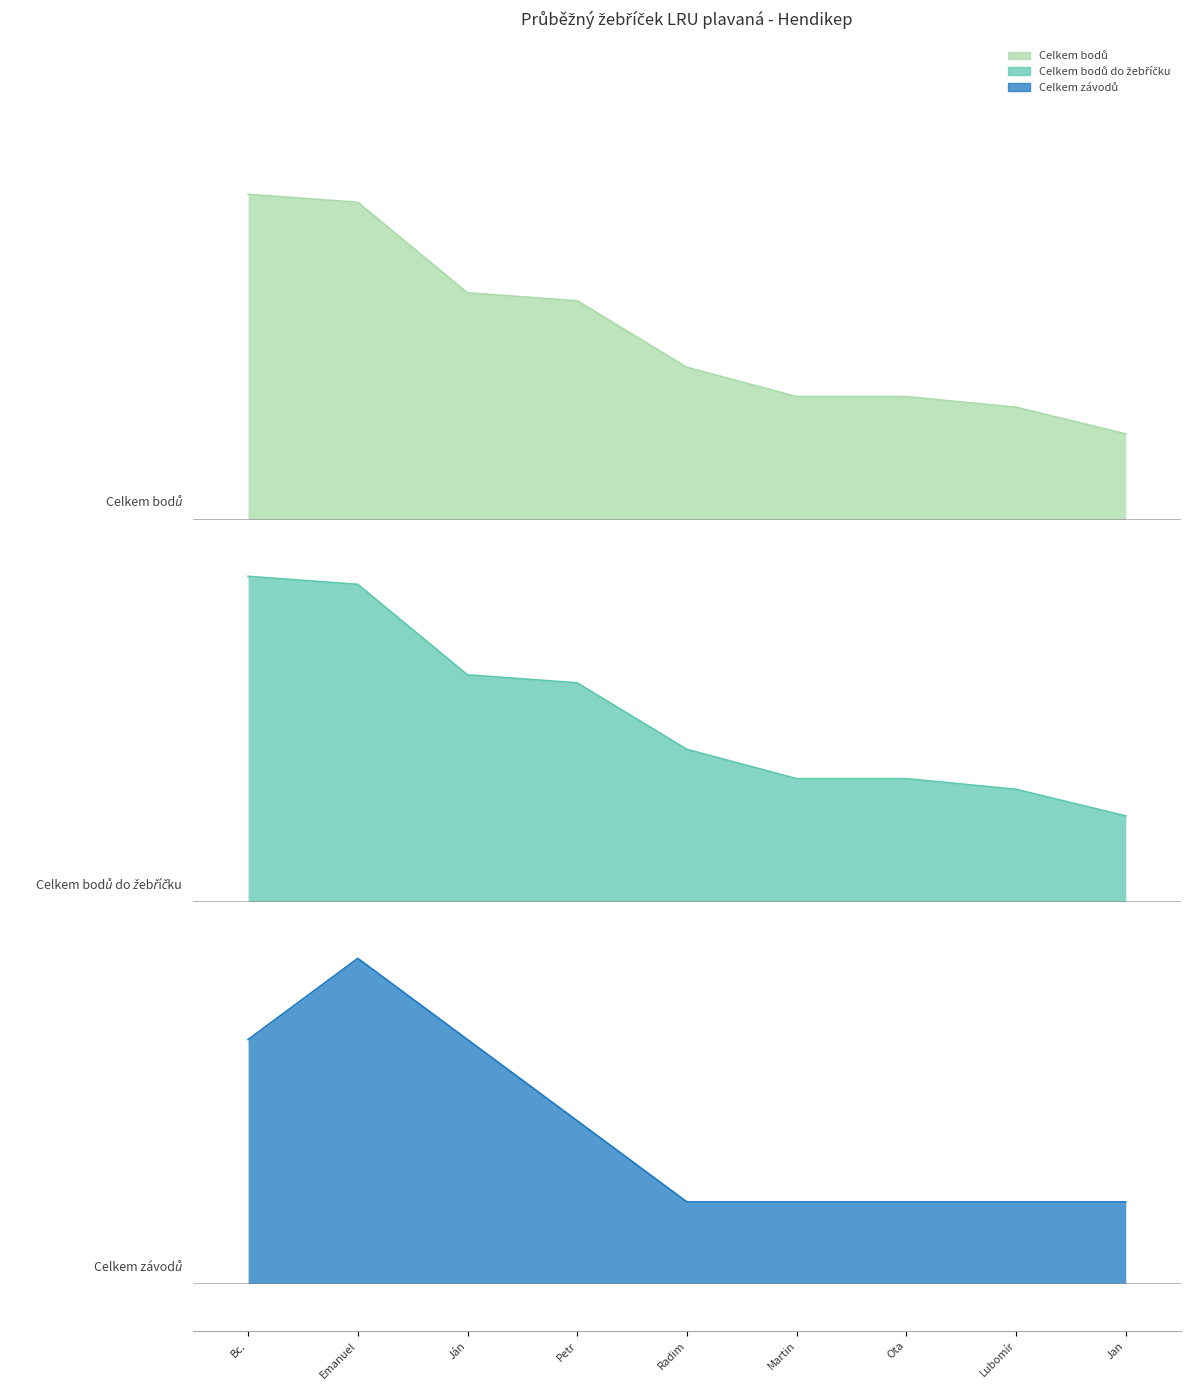

Is it true that Celkem bodů equals 207.4 at Ján?

True